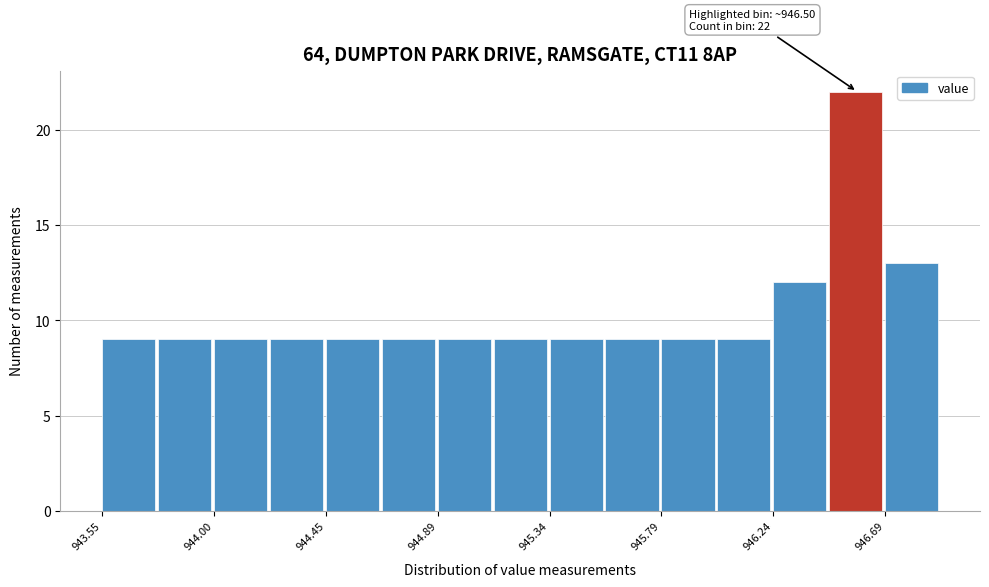

Which range on the x-axis has the tallest bar?

946.45 to 946.70